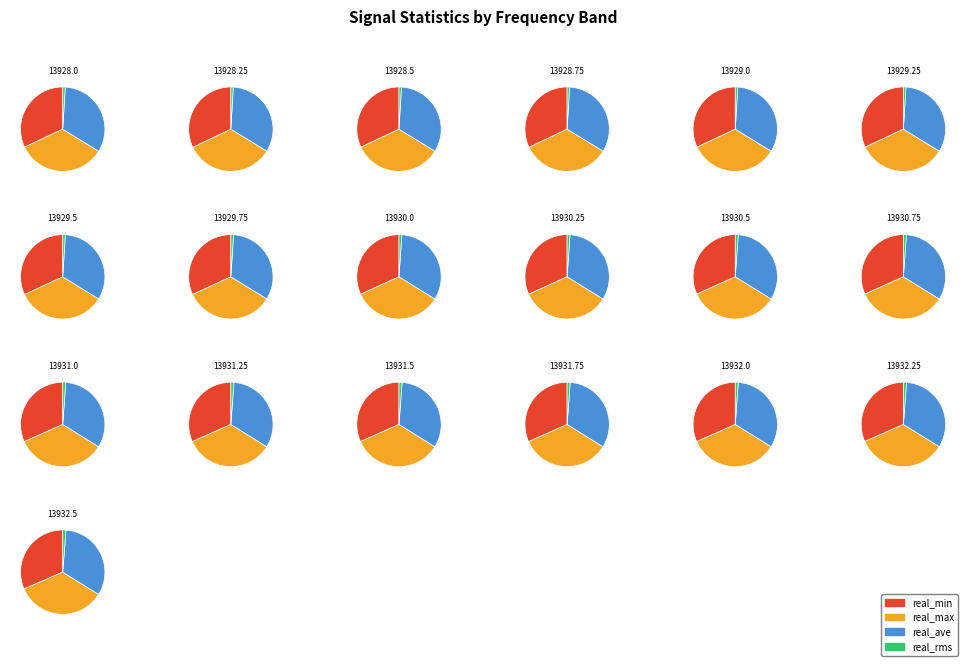

Is there a majority slice in this chart?

No